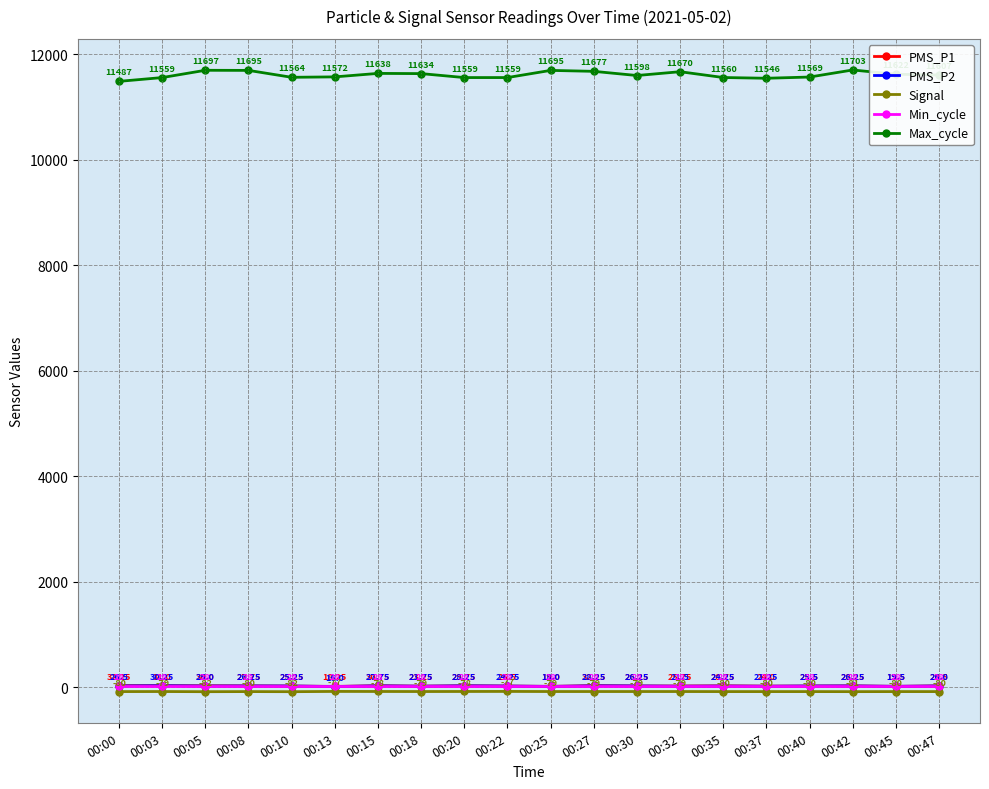

How many categories are shown in the chart?

20